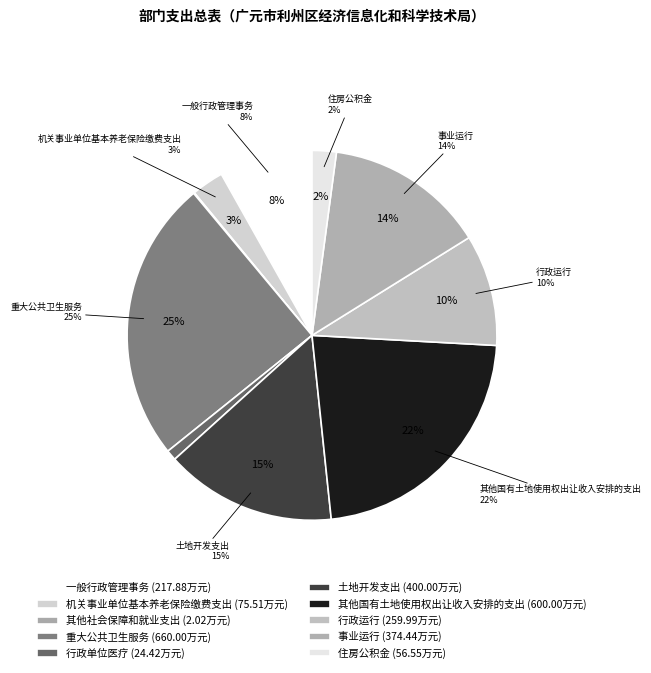

How much of the chart is everything except 一般行政管理事务?

91.8%